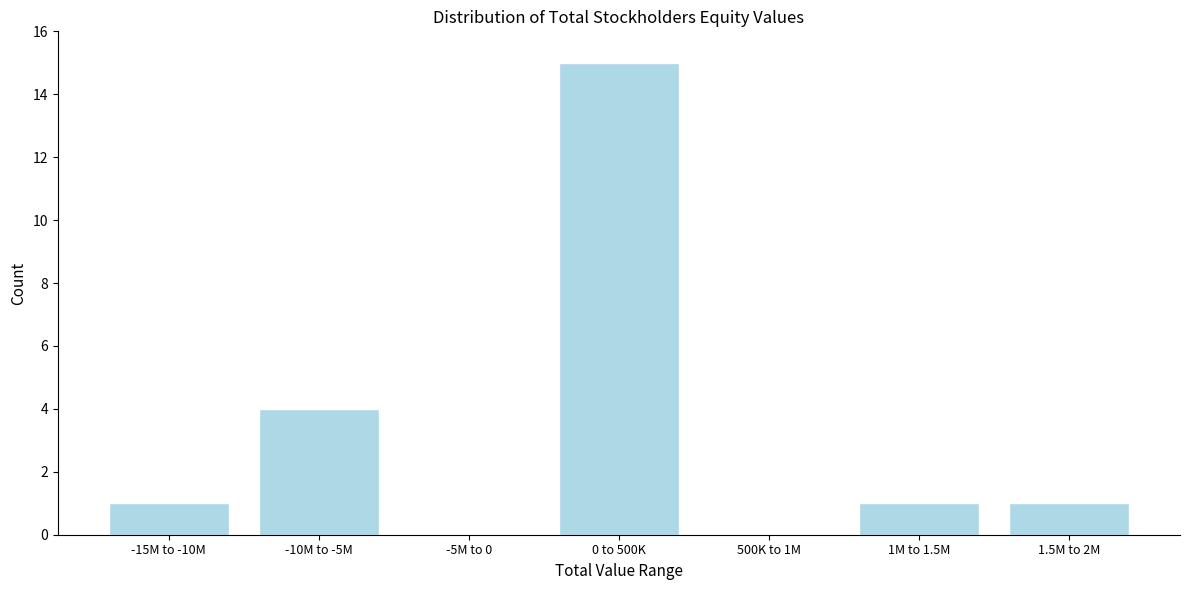

Reading left to right, transcribe all the data shown in this chart.

-15M to -10M=1	-10M to -5M=4	-5M to 0=0	0 to 500K=15	500K to 1M=0	1M to 1.5M=1	1.5M to 2M=1